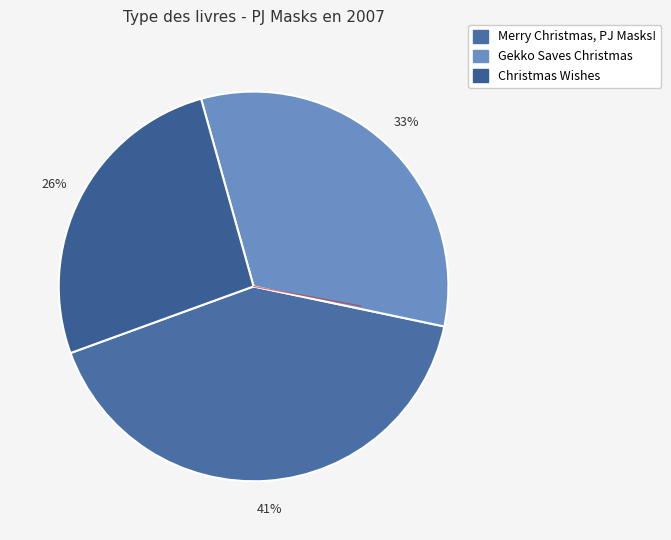

To the nearest percent, what percentage of the pie is Christmas Wishes?

26%